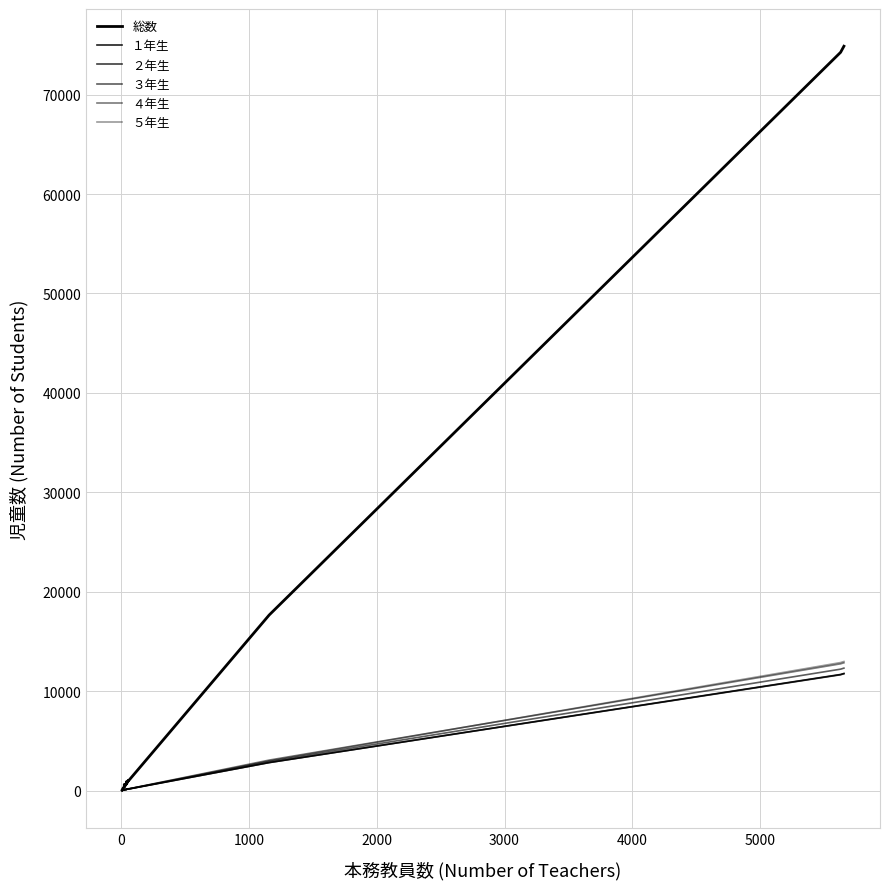

At how many categories does at least one series exceed 49176?

2